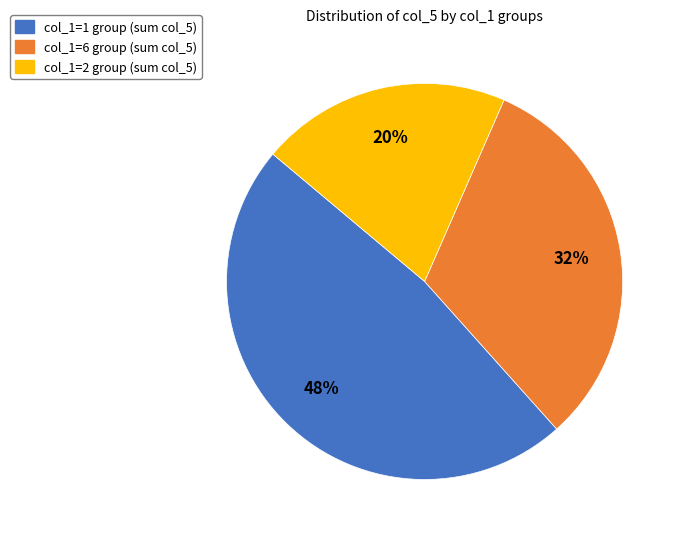

Is there any slice that represents more than half of the pie?

No